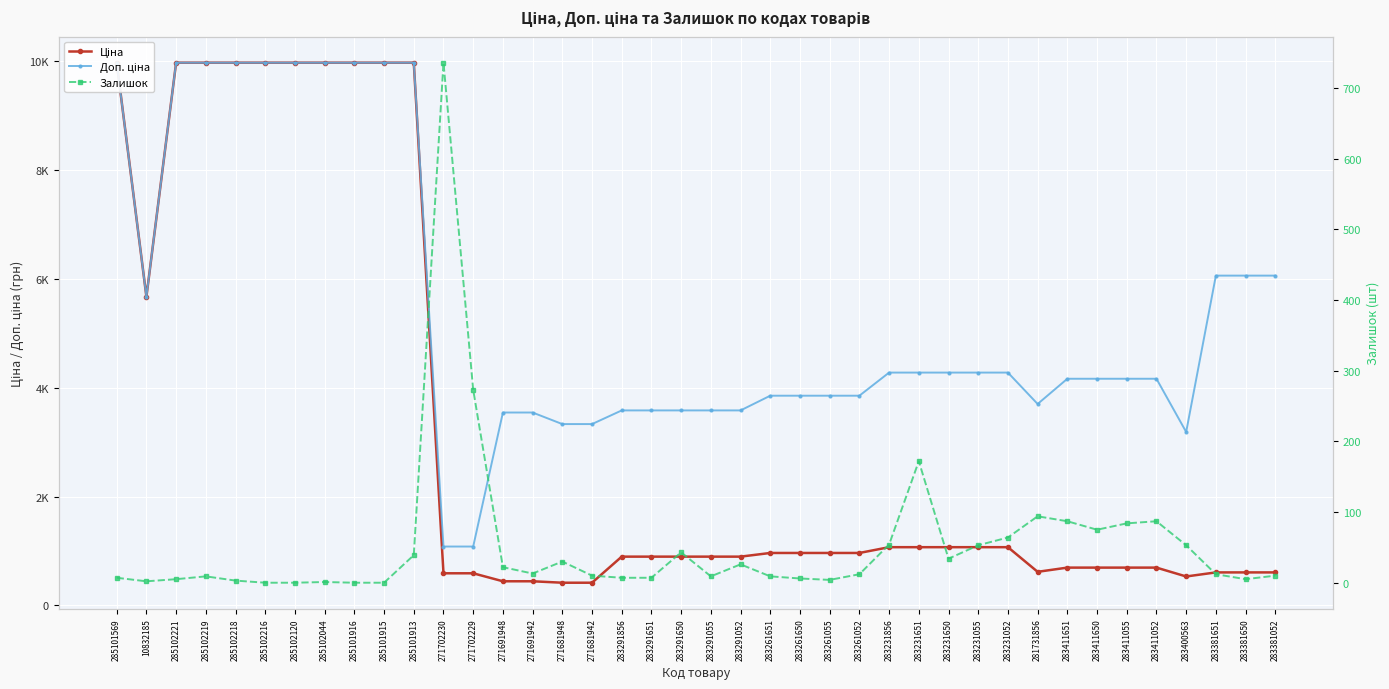

Count the number of data series in this chart.

3